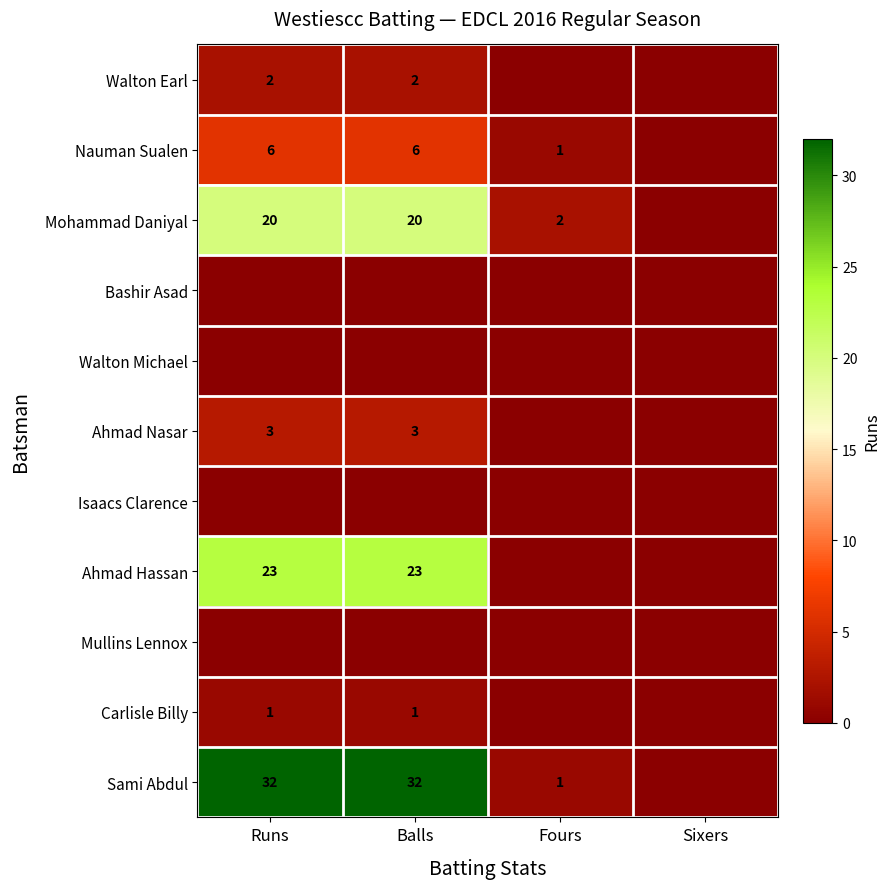

The Walton Earl series shows 2 at Balls. True or false?

True